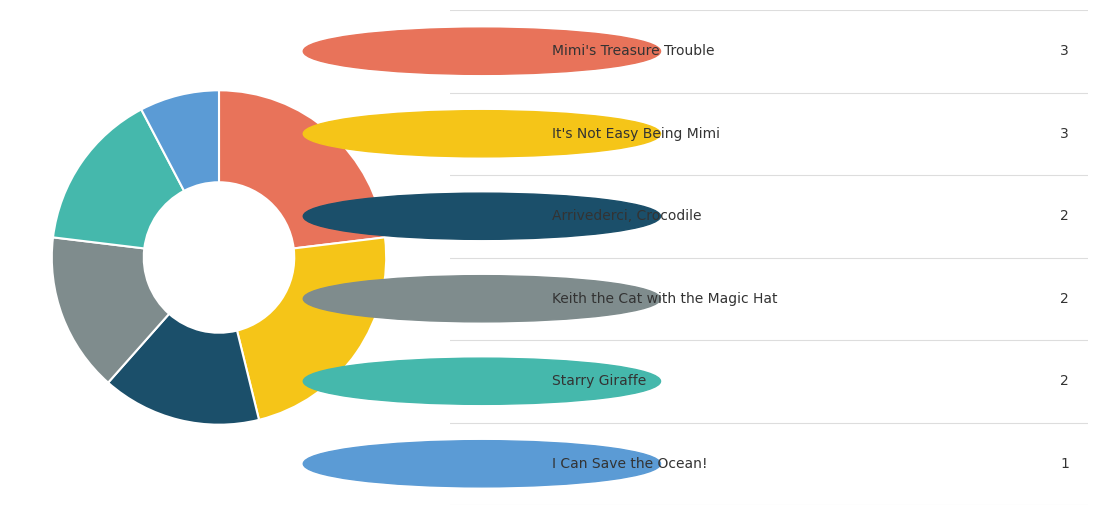

Is there any slice that represents more than half of the pie?

No